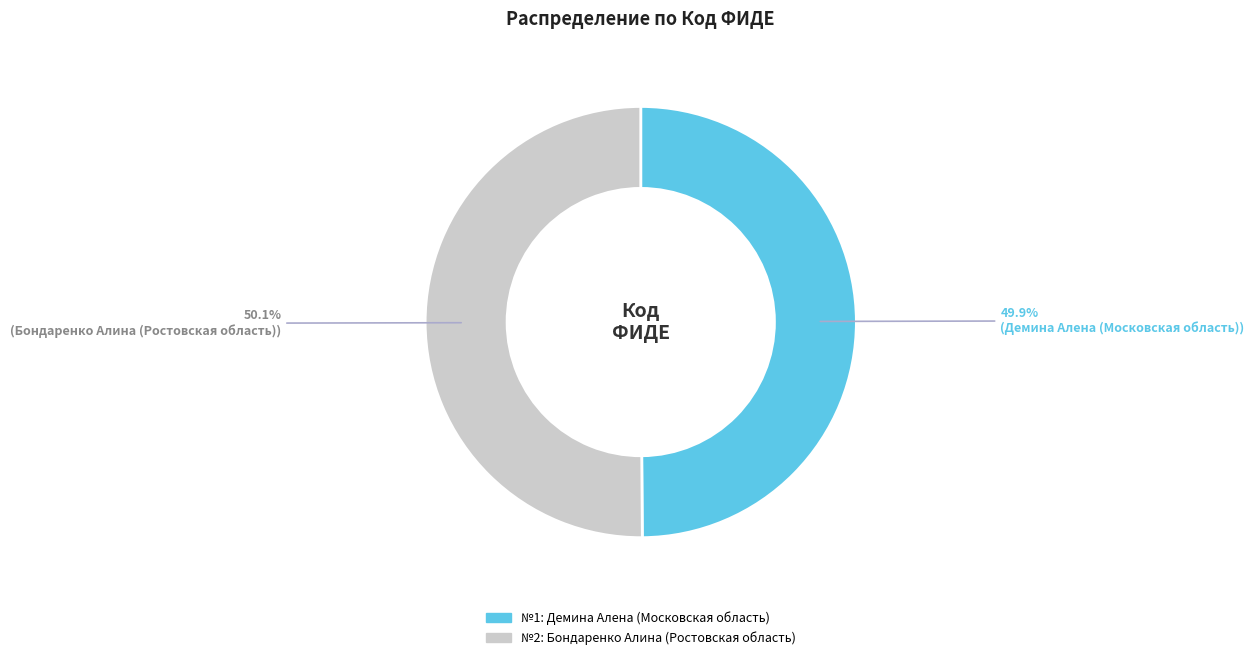

Is there any slice that represents more than half of the pie?

Yes